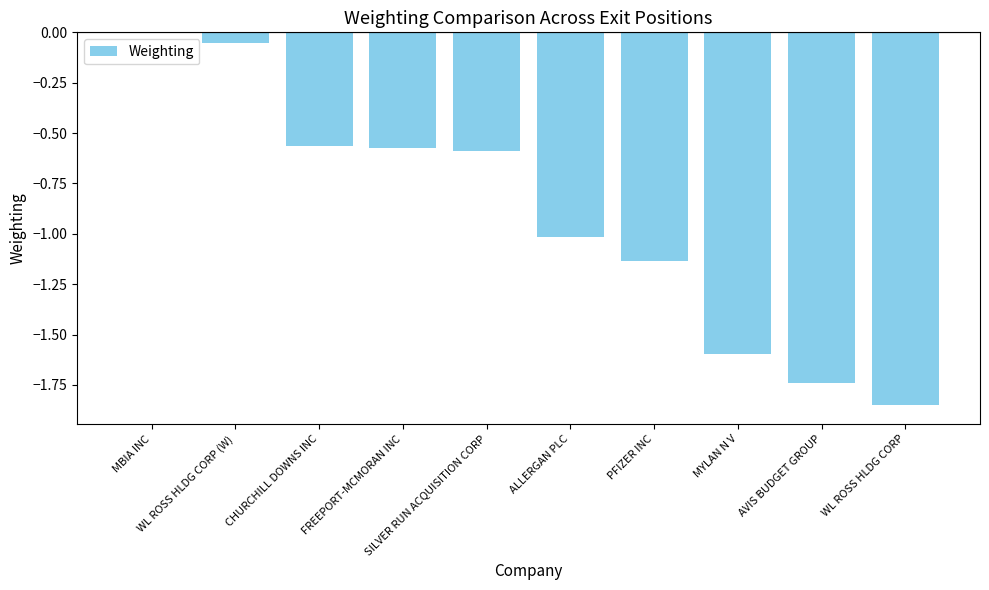

Are the bars horizontal?

No